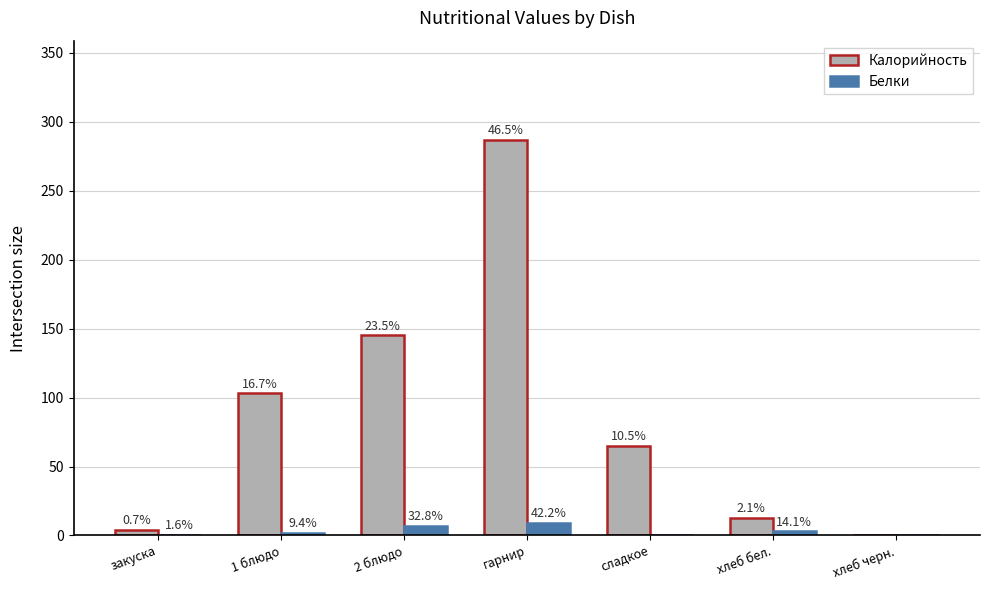

What are all the series names shown in the legend?

Калорийность, Белки